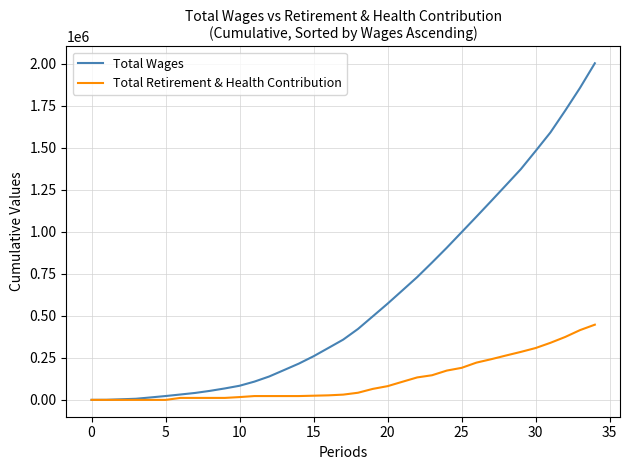

At how many categories does at least one series exceed 592123?

14